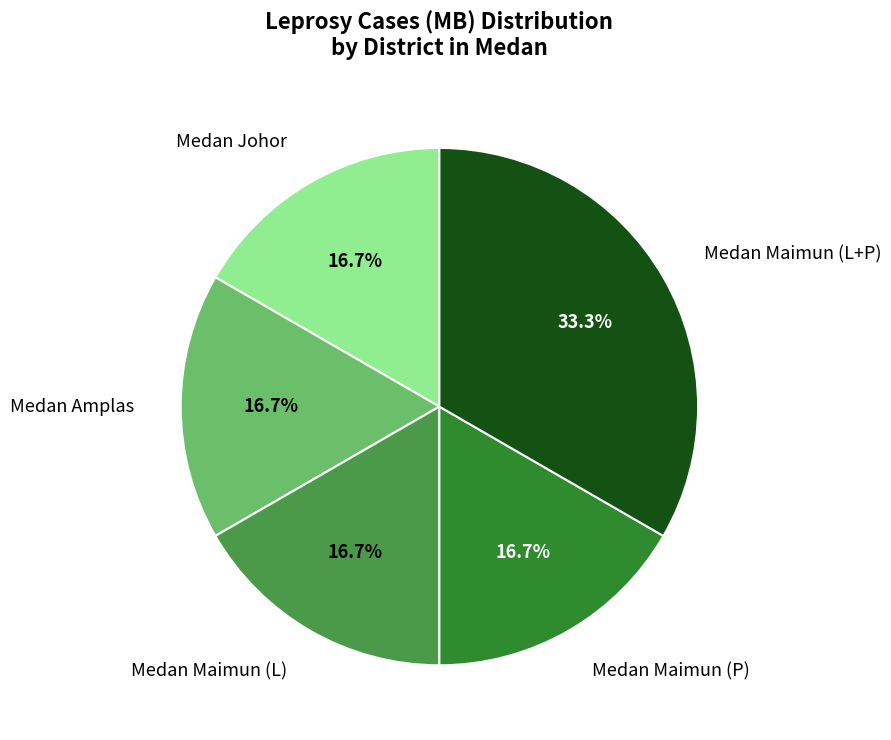

Which has a higher value, Medan Maimun (P) or Medan Maimun (L+P)?

Medan Maimun (L+P)